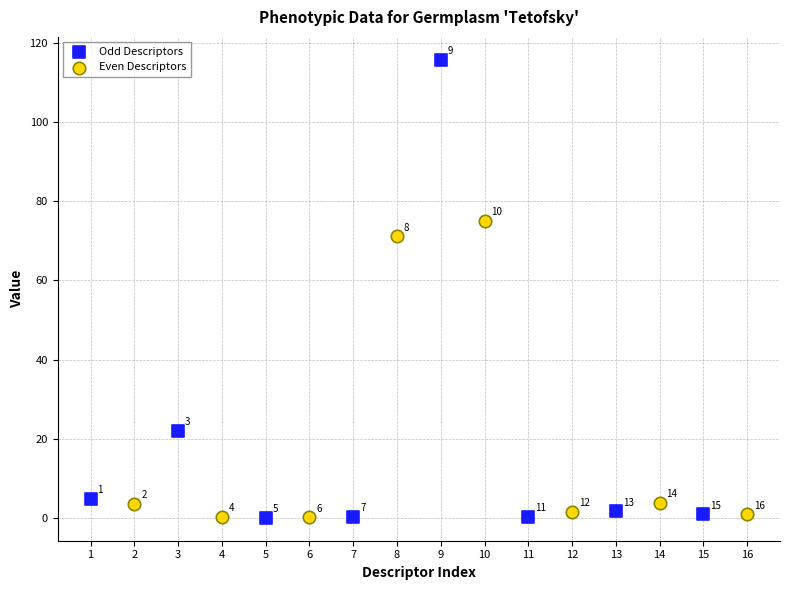

Which series contains the lowest Y value?

Odd Descriptors